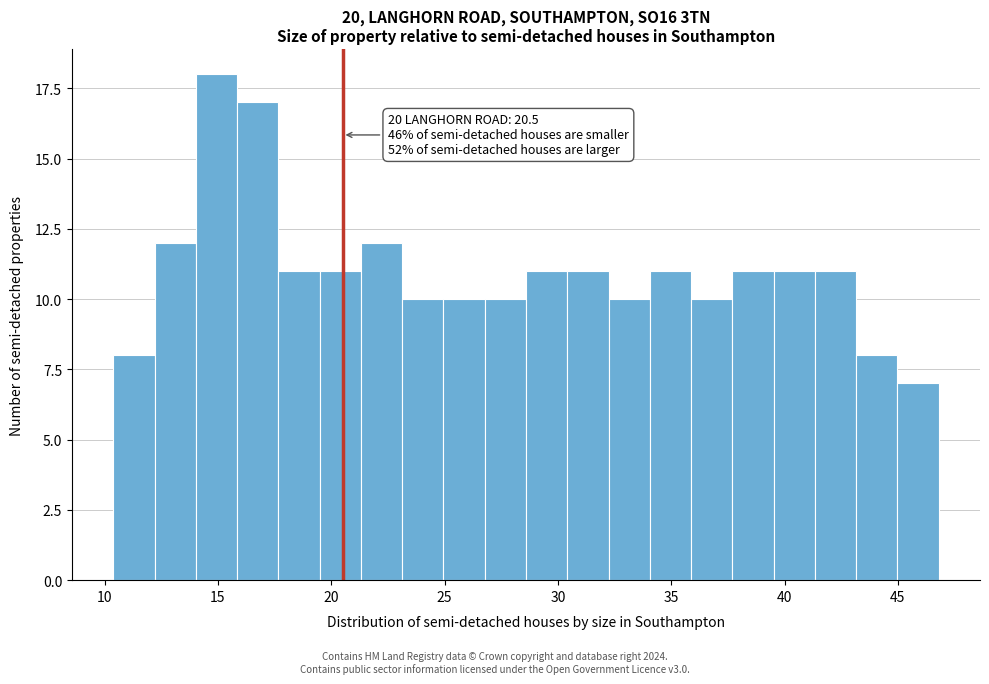

Around what value on the x-axis is the tallest bar? Give the approximate position of its centre, as read against the axis.

15.0